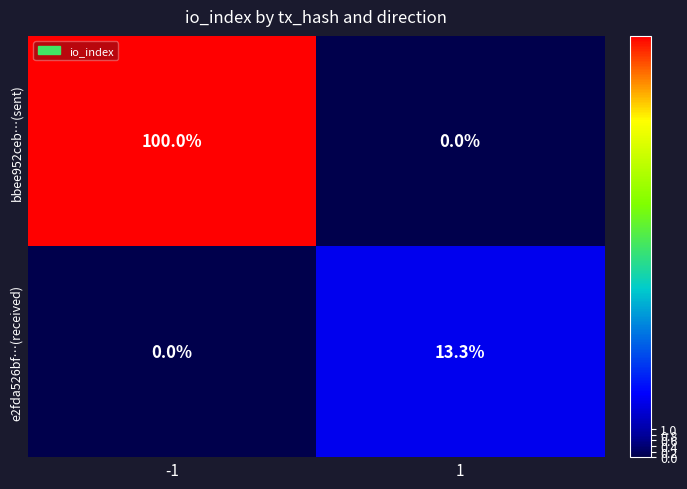

What is the spread (max minus min) of values at -1?

100.0